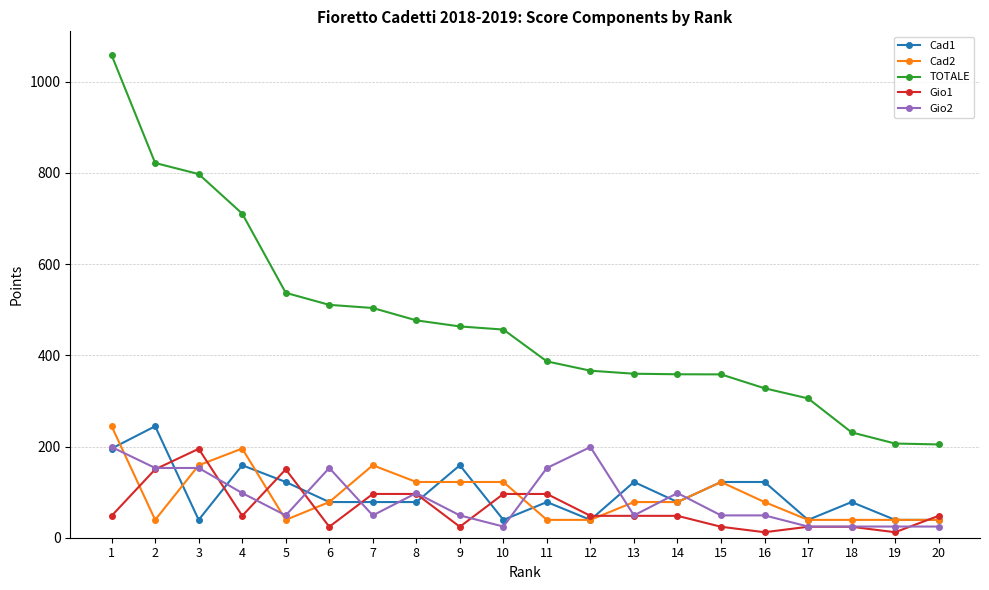

True or false: Cad1 and Gio1 cross at least once.

True